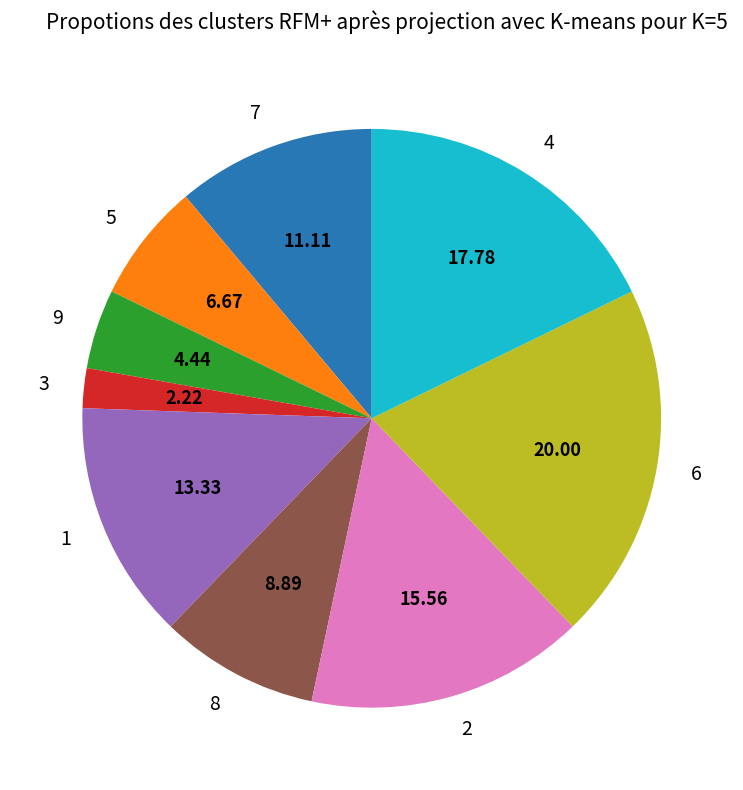

Which category has the smallest portion of the pie?

3